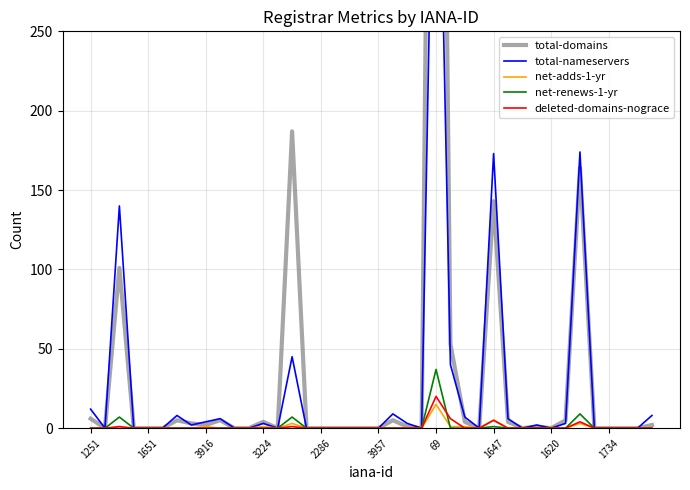

At how many categories does at least one series exceed 127?

5